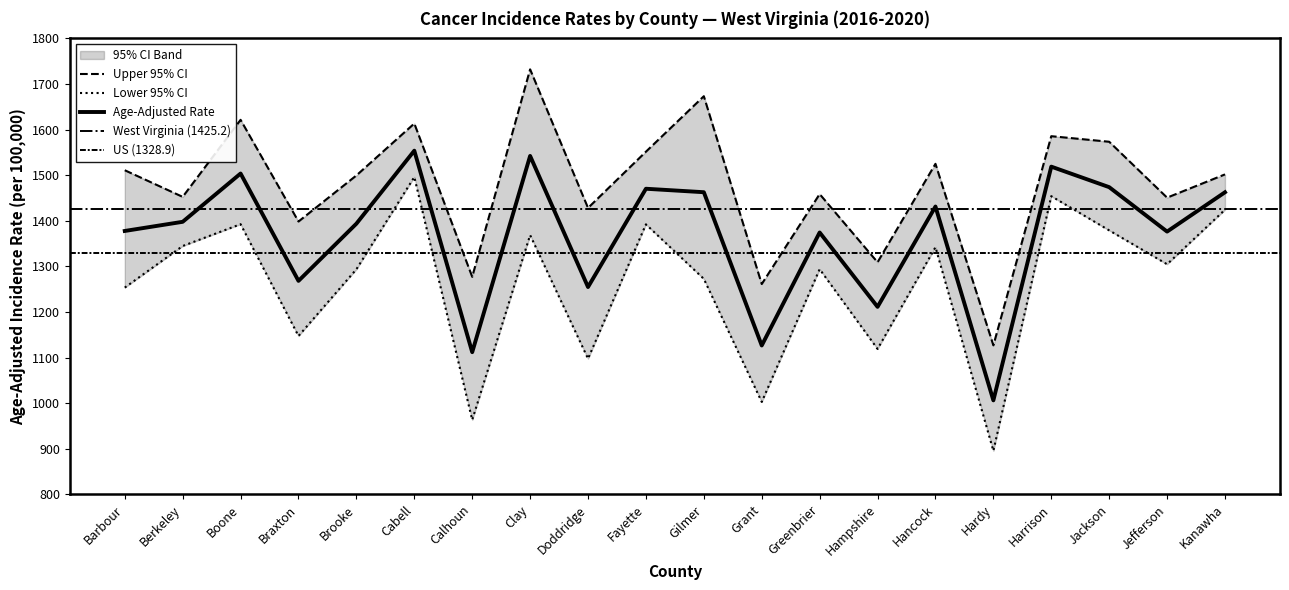

What is the sum of the Upper 95% CI values at Grant and Brooke?

2760.6